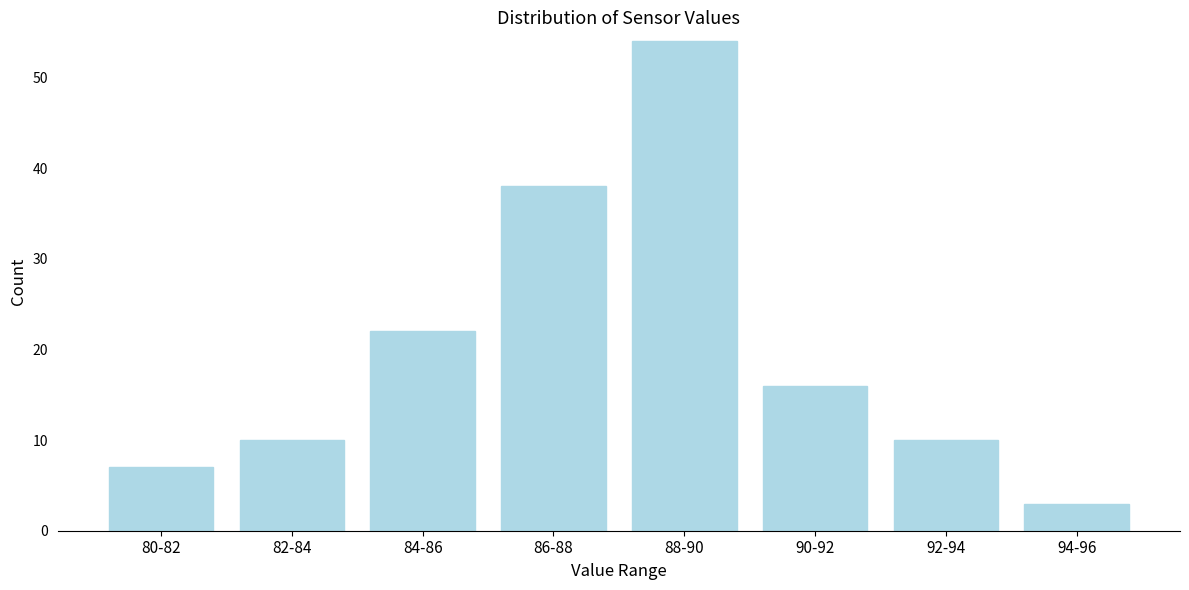

Reading left to right, transcribe all the data shown in this chart.

7	10	22	38	54	16	10	3